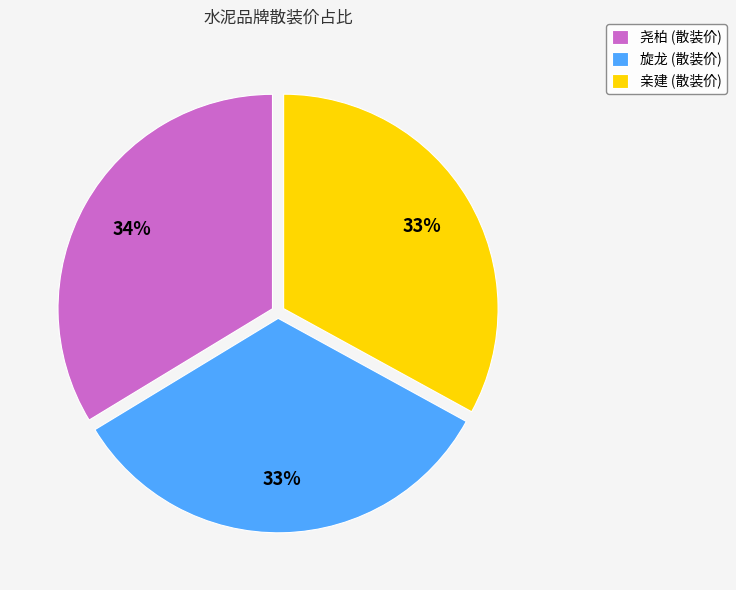

What percentage is the 亲建 slice, to the nearest percent?

33%